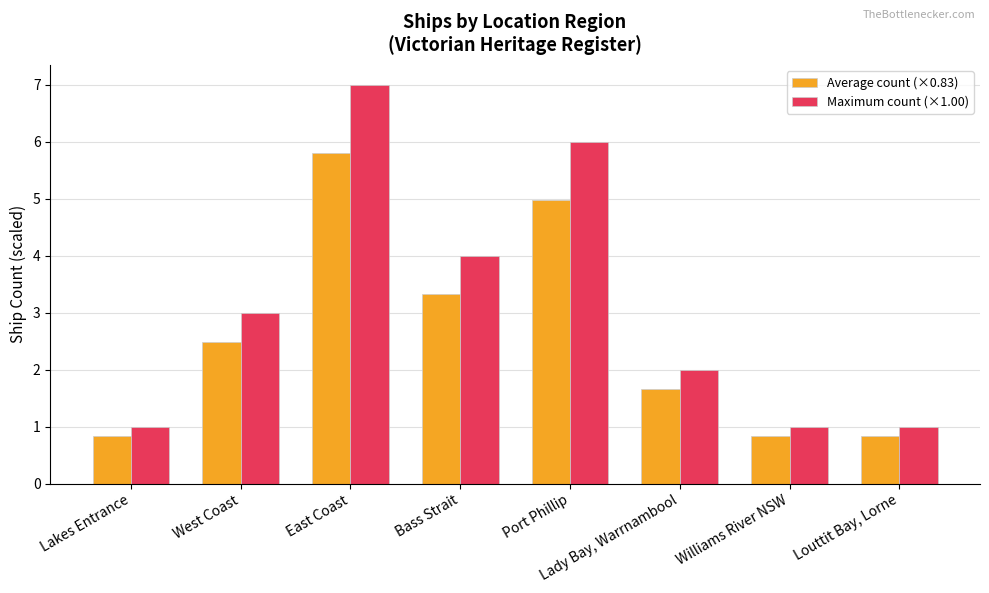

The Average count (×0.83) series shows 0.8 at Williams River NSW. True or false?

True